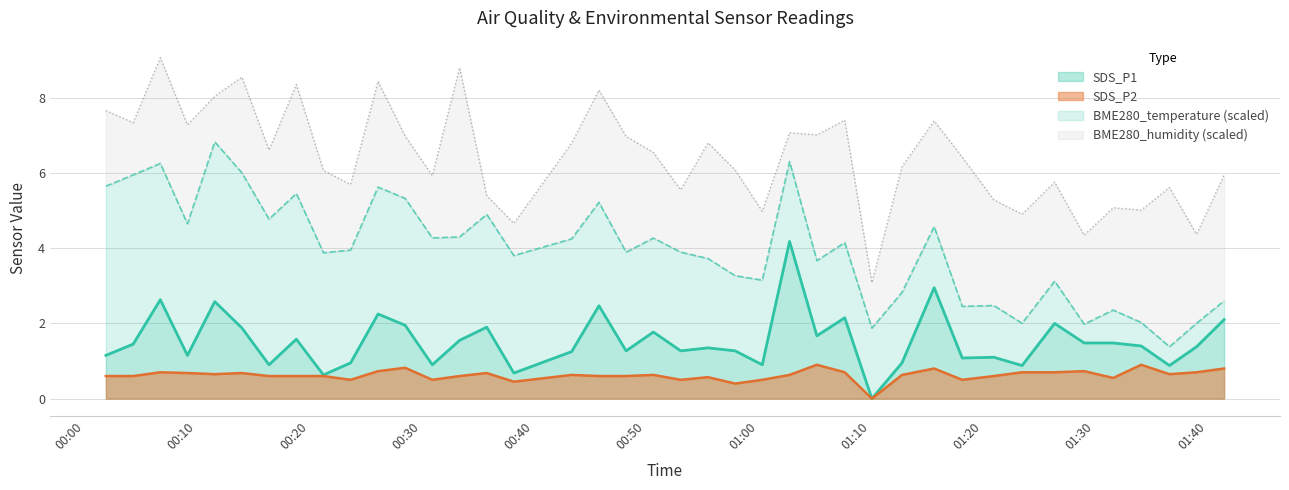

True or false: SDS_P1 and SDS_P2 cross at least once.

False